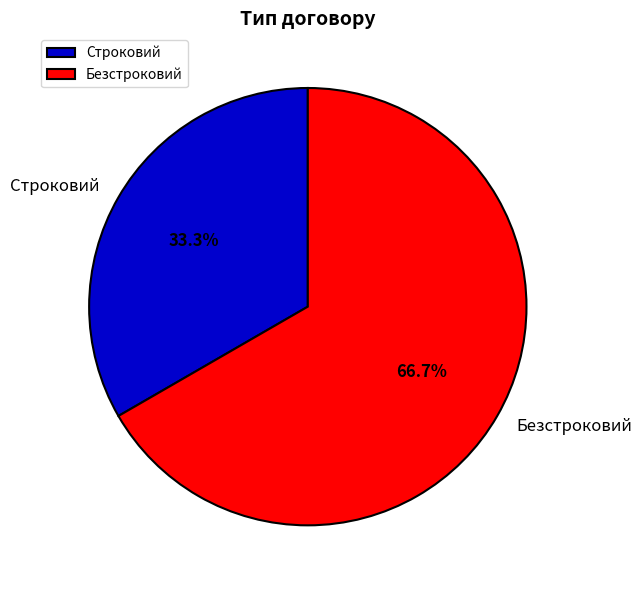

Approximately how many times larger is the value at Строковий compared to Безстроковий?

0.5